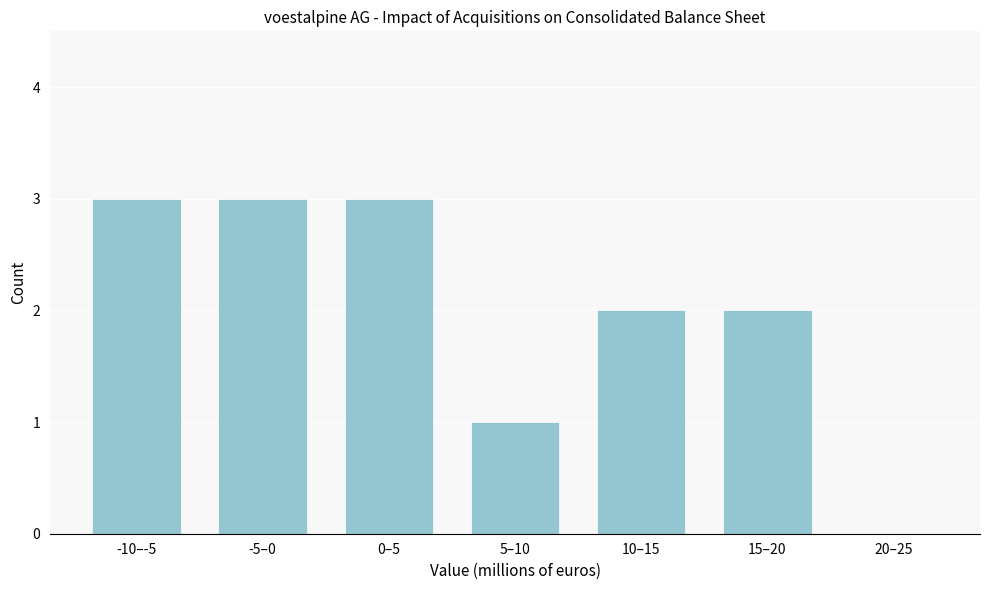

Reading left to right, list all the values displayed in this chart.

-10–-5=3	-5–0=3	0–5=3	5–10=1	10–15=2	15–20=2	20–25=0